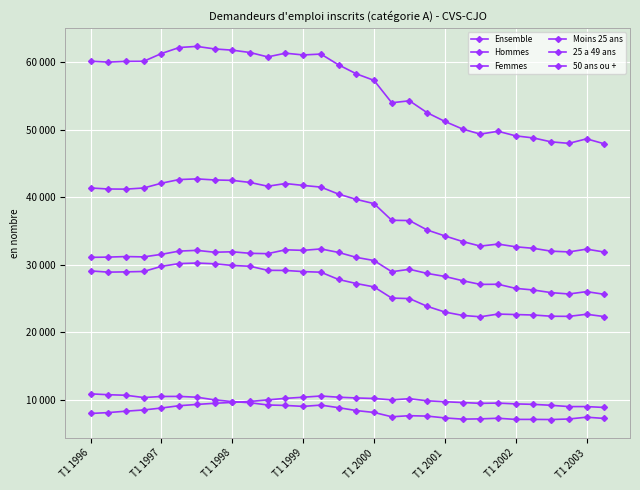

Which series has the largest total across all categories?

Ensemble